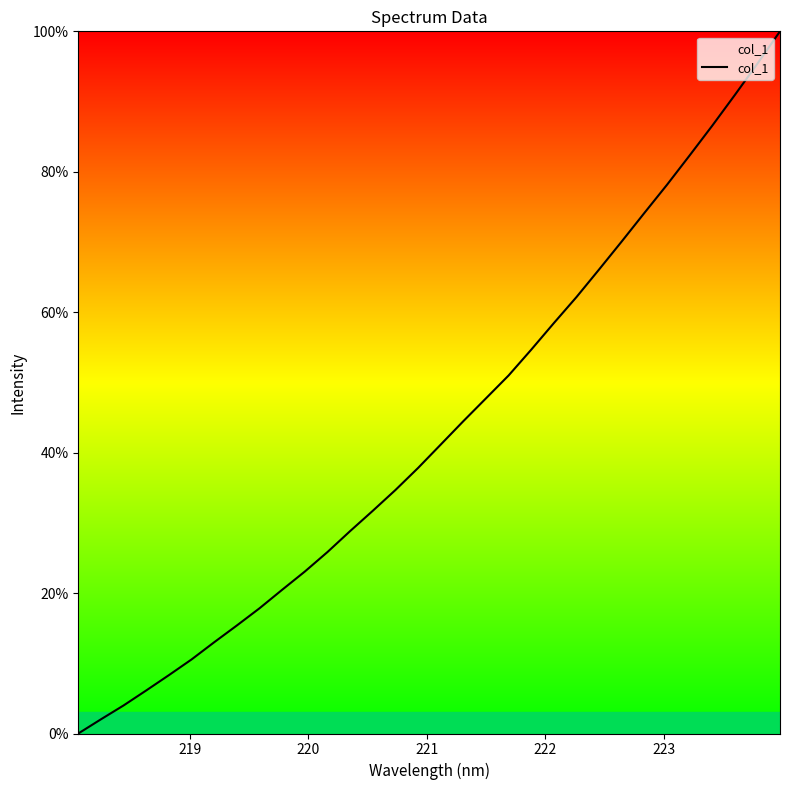

What is the difference between the maximum and minimum values?

100.0